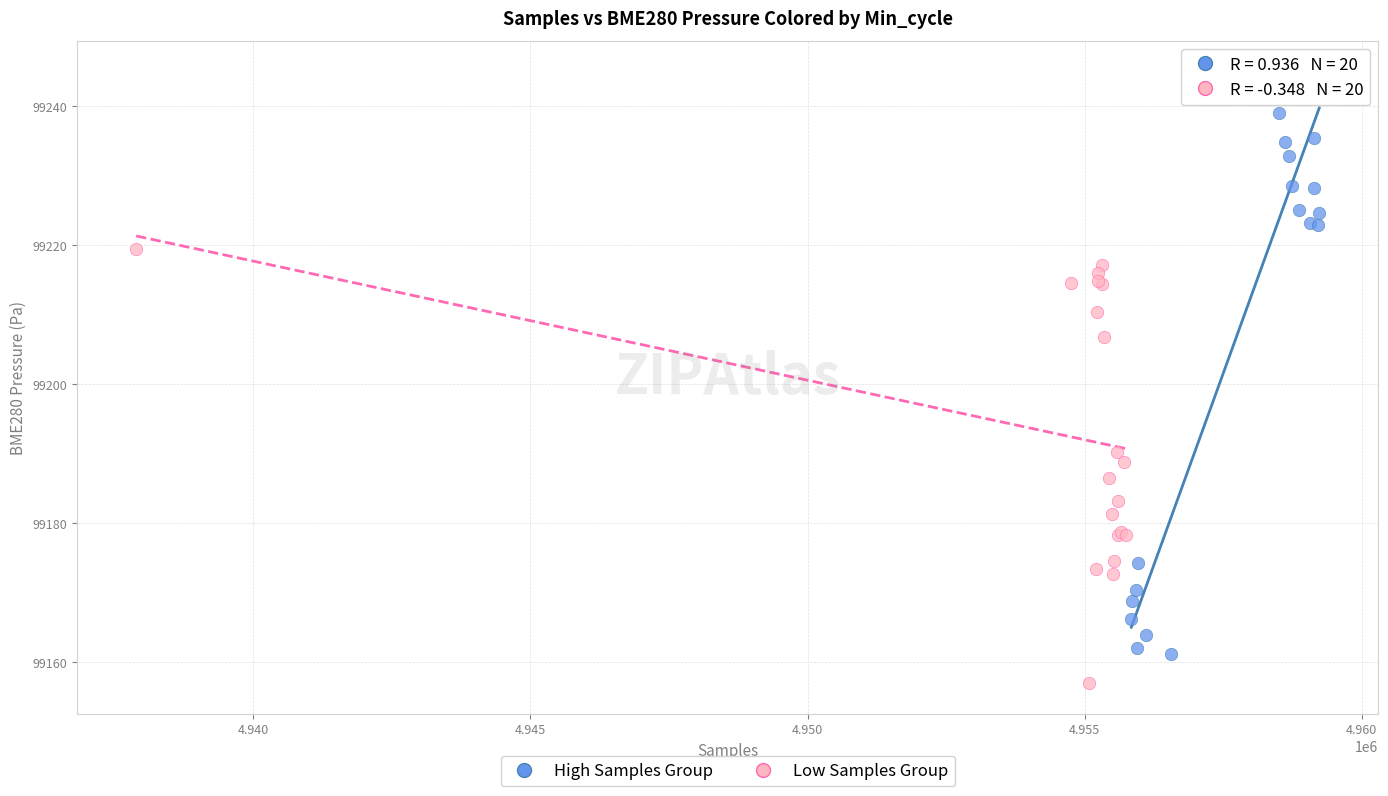

Which series contains the highest Y value?

High Samples Group